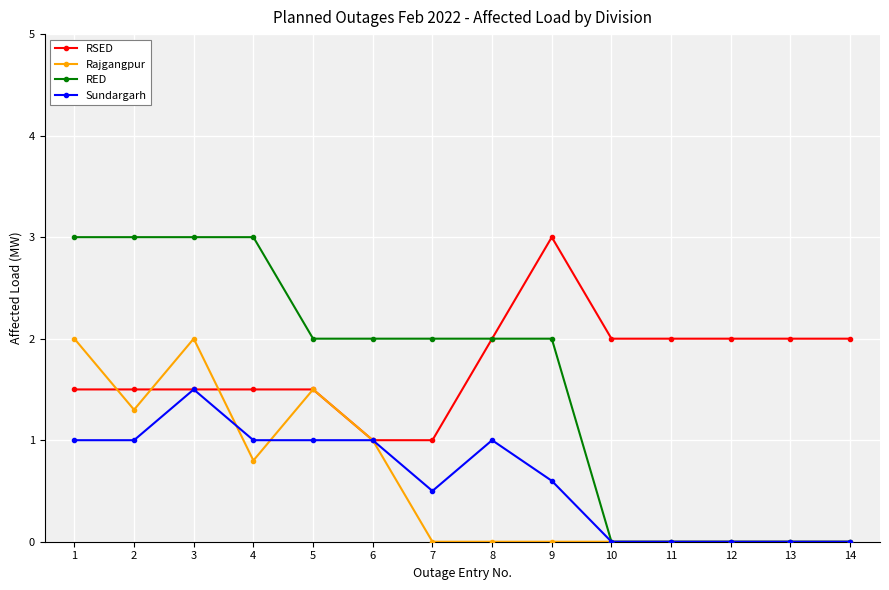

How many values in the Sundargarh series are below 1?

7